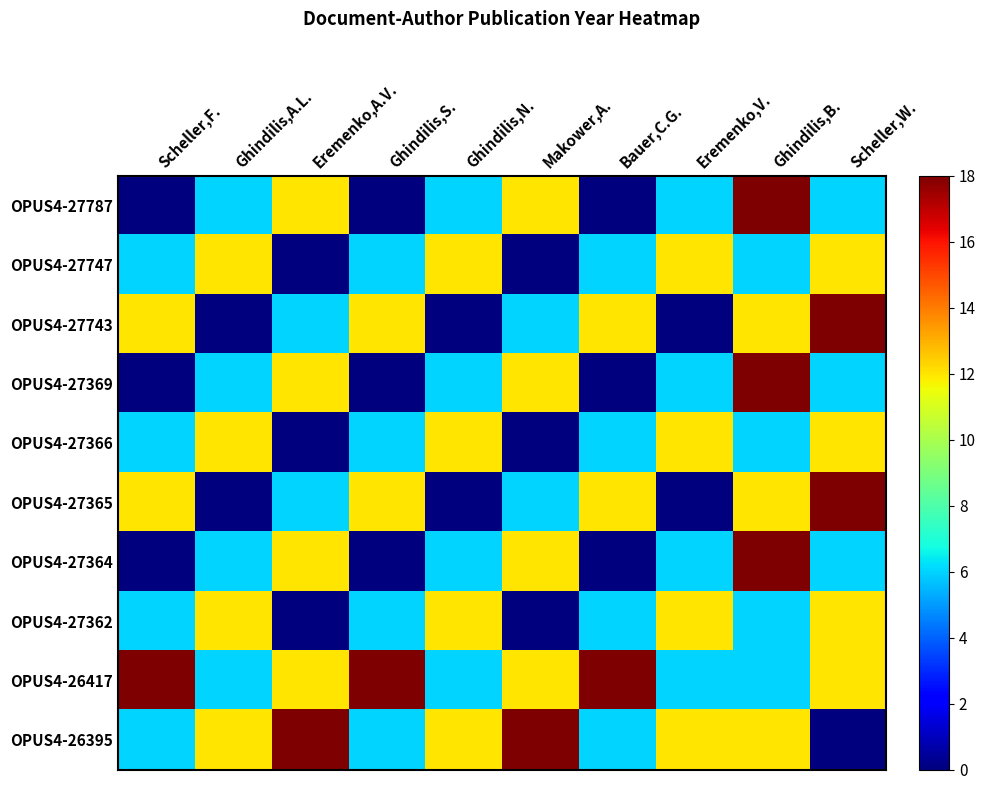

Reading left to right, extract all data points from this chart.

OPUS4-27787: Scheller,F.=0	Ghindilis,A.L.=6	Eremenko,A.V.=12	Ghindilis,S.=0	Ghindilis,N.=6	Makower,A.=12	Bauer,C.G.=0	Eremenko,V.=6	Ghindilis,B.=18	Scheller,W.=6
OPUS4-27747: Scheller,F.=6	Ghindilis,A.L.=12	Eremenko,A.V.=0	Ghindilis,S.=6	Ghindilis,N.=12	Makower,A.=0	Bauer,C.G.=6	Eremenko,V.=12	Ghindilis,B.=6	Scheller,W.=12
OPUS4-27743: Scheller,F.=12	Ghindilis,A.L.=0	Eremenko,A.V.=6	Ghindilis,S.=12	Ghindilis,N.=0	Makower,A.=6	Bauer,C.G.=12	Eremenko,V.=0	Ghindilis,B.=12	Scheller,W.=18
OPUS4-27369: Scheller,F.=0	Ghindilis,A.L.=6	Eremenko,A.V.=12	Ghindilis,S.=0	Ghindilis,N.=6	Makower,A.=12	Bauer,C.G.=0	Eremenko,V.=6	Ghindilis,B.=18	Scheller,W.=6
OPUS4-27366: Scheller,F.=6	Ghindilis,A.L.=12	Eremenko,A.V.=0	Ghindilis,S.=6	Ghindilis,N.=12	Makower,A.=0	Bauer,C.G.=6	Eremenko,V.=12	Ghindilis,B.=6	Scheller,W.=12
OPUS4-27365: Scheller,F.=12	Ghindilis,A.L.=0	Eremenko,A.V.=6	Ghindilis,S.=12	Ghindilis,N.=0	Makower,A.=6	Bauer,C.G.=12	Eremenko,V.=0	Ghindilis,B.=12	Scheller,W.=18
OPUS4-27364: Scheller,F.=0	Ghindilis,A.L.=6	Eremenko,A.V.=12	Ghindilis,S.=0	Ghindilis,N.=6	Makower,A.=12	Bauer,C.G.=0	Eremenko,V.=6	Ghindilis,B.=18	Scheller,W.=6
OPUS4-27362: Scheller,F.=6	Ghindilis,A.L.=12	Eremenko,A.V.=0	Ghindilis,S.=6	Ghindilis,N.=12	Makower,A.=0	Bauer,C.G.=6	Eremenko,V.=12	Ghindilis,B.=6	Scheller,W.=12
OPUS4-26417: Scheller,F.=18	Ghindilis,A.L.=6	Eremenko,A.V.=12	Ghindilis,S.=18	Ghindilis,N.=6	Makower,A.=12	Bauer,C.G.=18	Eremenko,V.=6	Ghindilis,B.=6	Scheller,W.=12
OPUS4-26395: Scheller,F.=6	Ghindilis,A.L.=12	Eremenko,A.V.=18	Ghindilis,S.=6	Ghindilis,N.=12	Makower,A.=18	Bauer,C.G.=6	Eremenko,V.=12	Ghindilis,B.=12	Scheller,W.=0